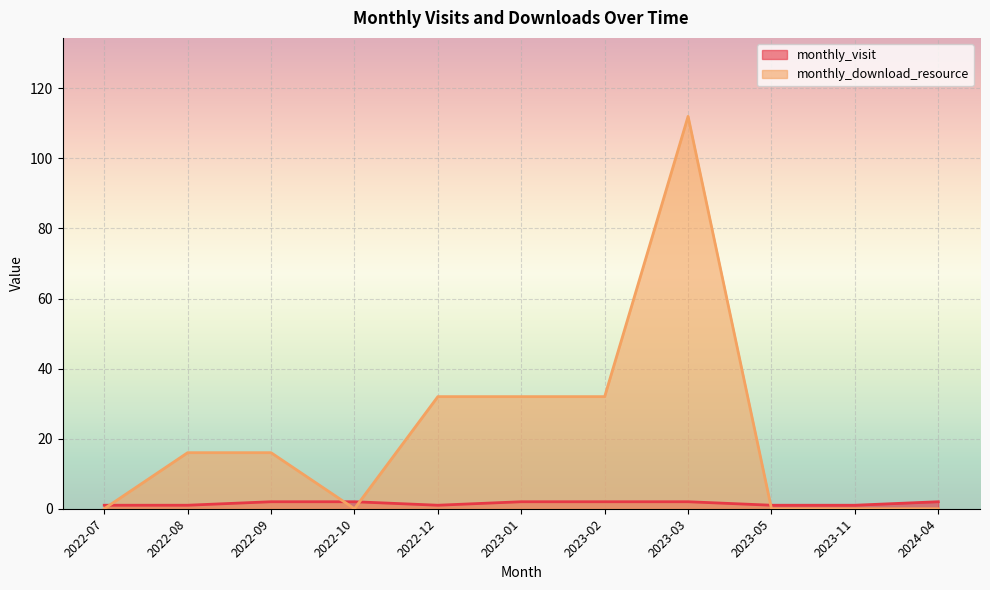

What are all the series names shown in the legend?

monthly_visit, monthly_download_resource